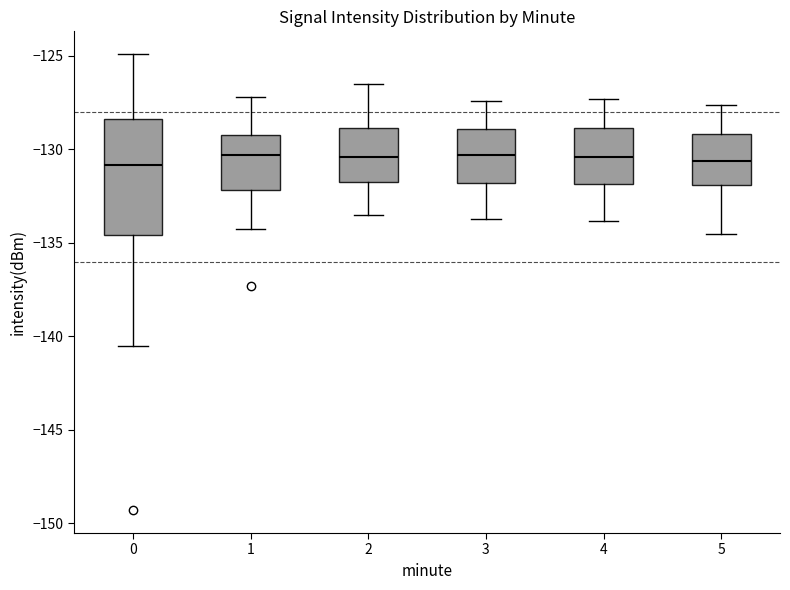

Reading left to right, transcribe this box plot: for each box, give where its median line is, the range the box spans, and where its two whiskers end, as read against the y-axis. The values are not printed on the chart, so give them approximately, as read against the axis.

0: median -131.0, box -134.5 to -128.5, whiskers -140.5 to -125.0
1: median -130.5, box -132.0 to -129.0, whiskers -134.0 to -127.0
2: median -130.5, box -131.5 to -129.0, whiskers -133.5 to -126.5
3: median -130.5, box -132.0 to -129.0, whiskers -133.5 to -127.5
4: median -130.5, box -132.0 to -129.0, whiskers -134.0 to -127.5
5: median -130.5, box -132.0 to -129.0, whiskers -134.5 to -127.5